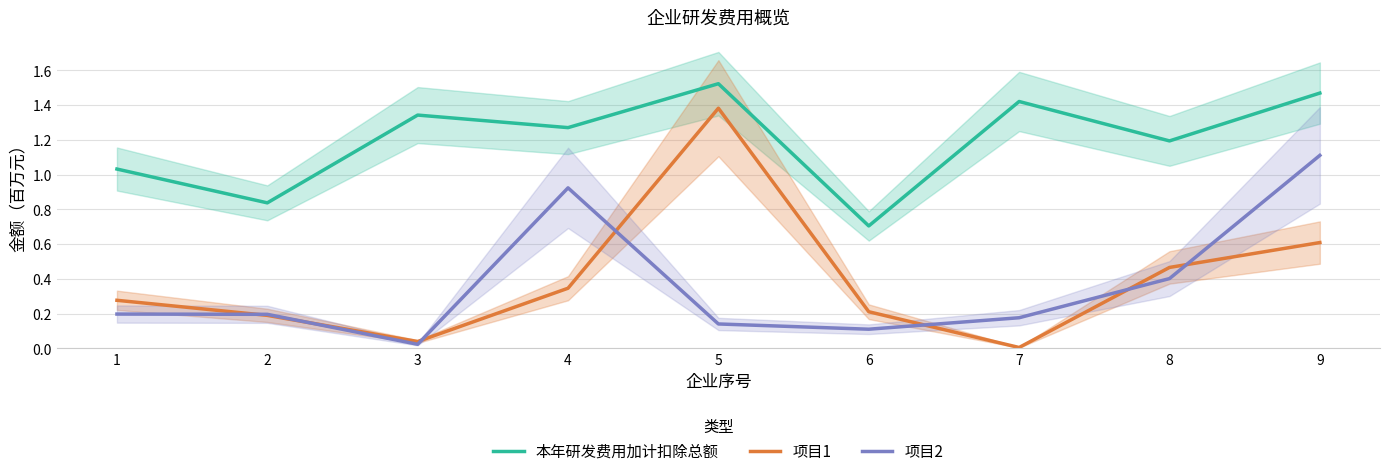

At how many categories does at least one series exceed 0?

9